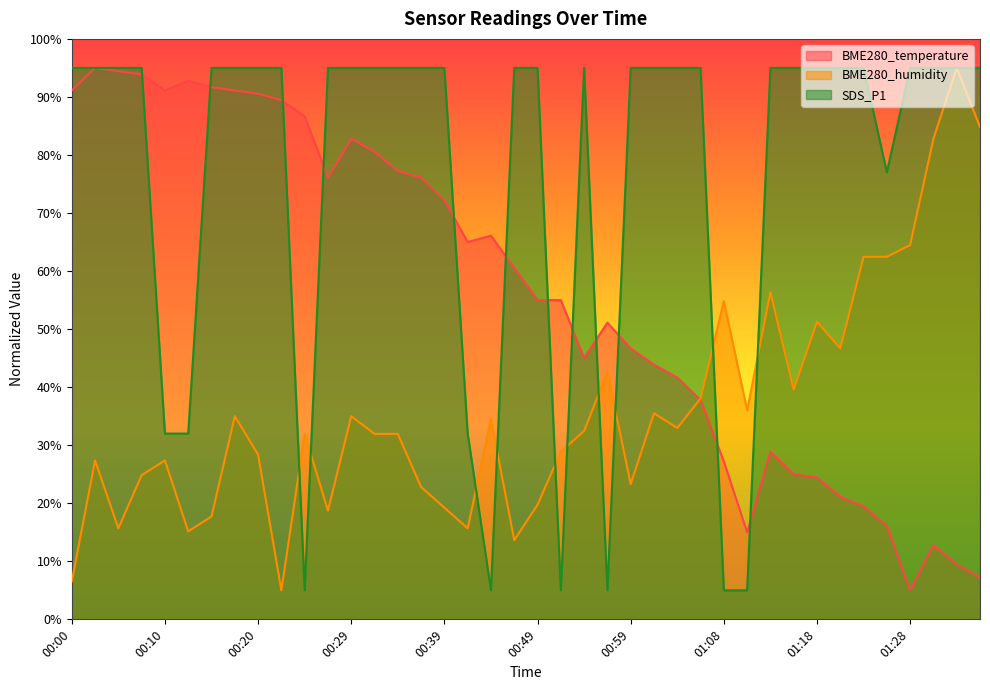

What is the difference between the maximum and minimum values in the BME280_temperature series?

90.0